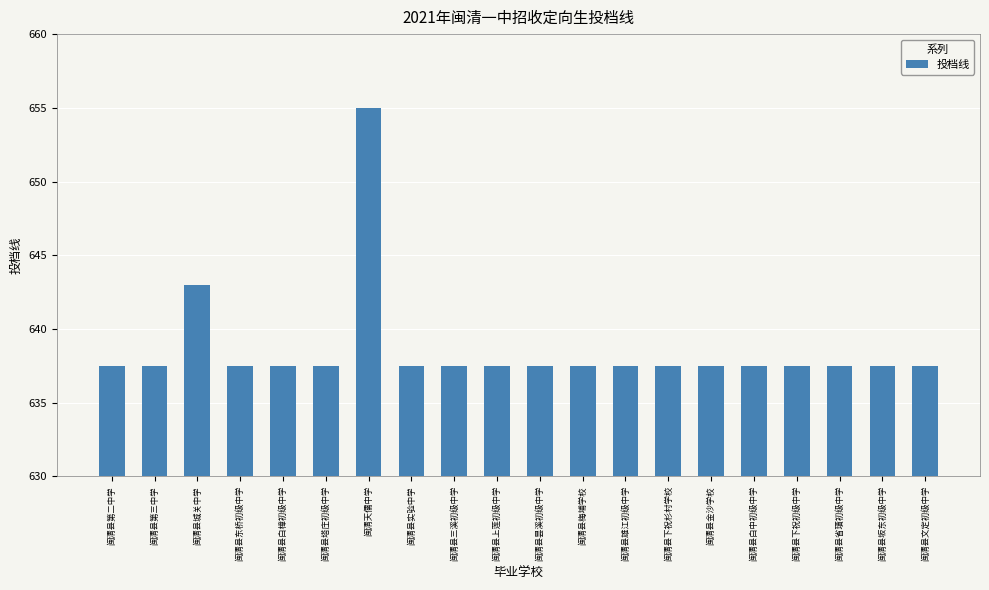

What is the label of the 12th bar from the right?

闽清县三溪初级中学